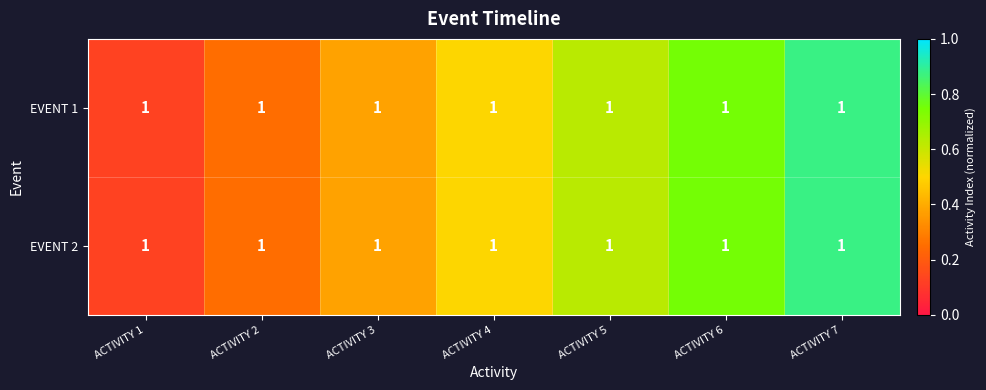

At ACTIVITY 6, list the series in order from largest to smallest.

EVENT 1, EVENT 2